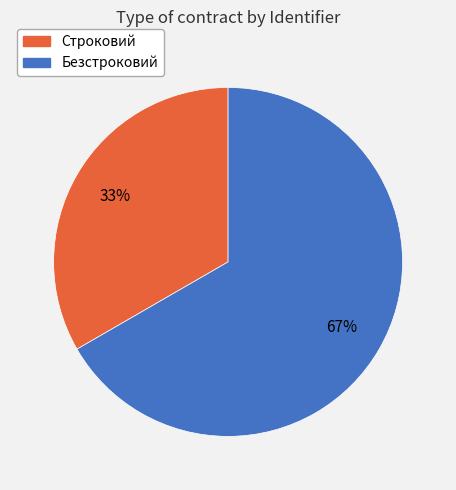

To the nearest percent, what is the average slice percentage?

50%